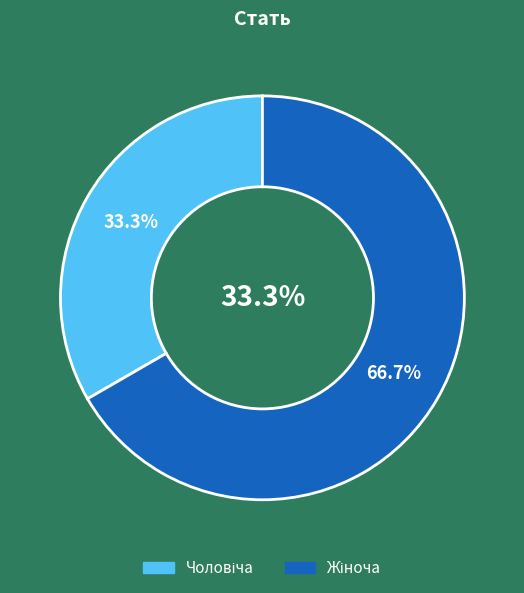

Count the number of slices in the pie.

2